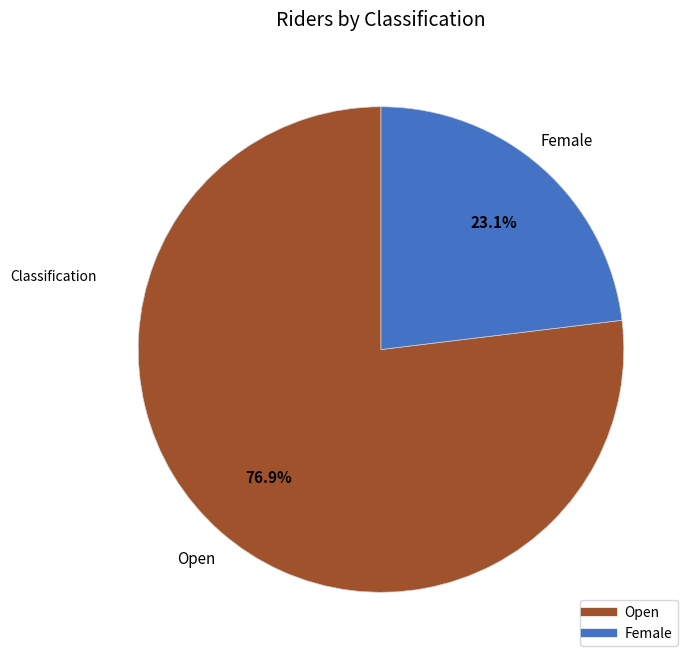

Approximately how many times larger is the value at Open compared to Female?

3.3